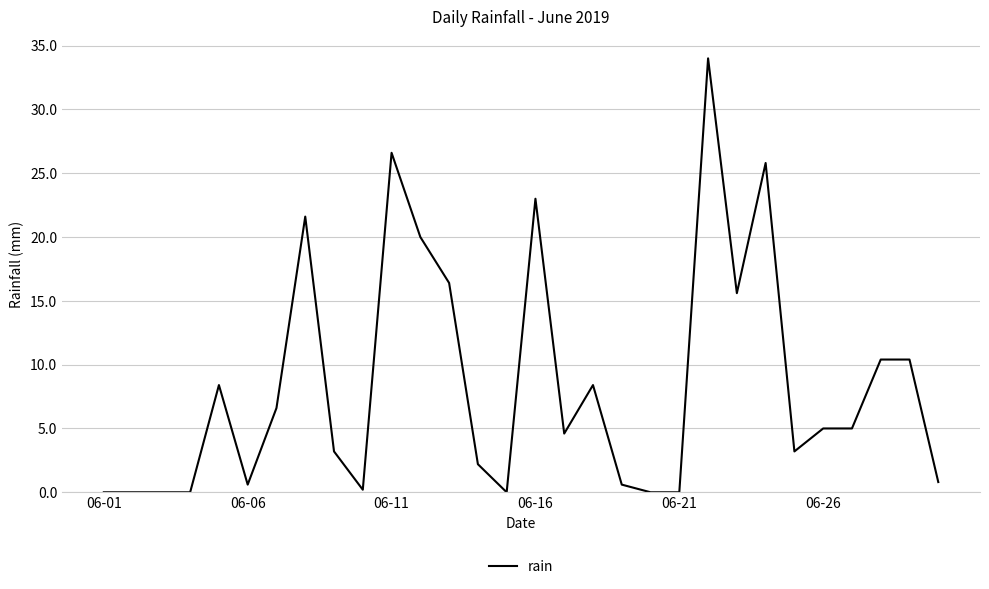

What is the maximum value shown in the chart?

34.0